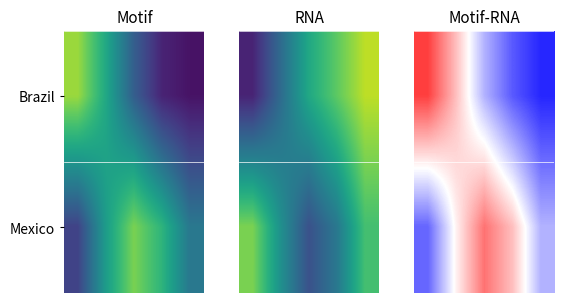

What is the minimum value for Brazil?

-0.8